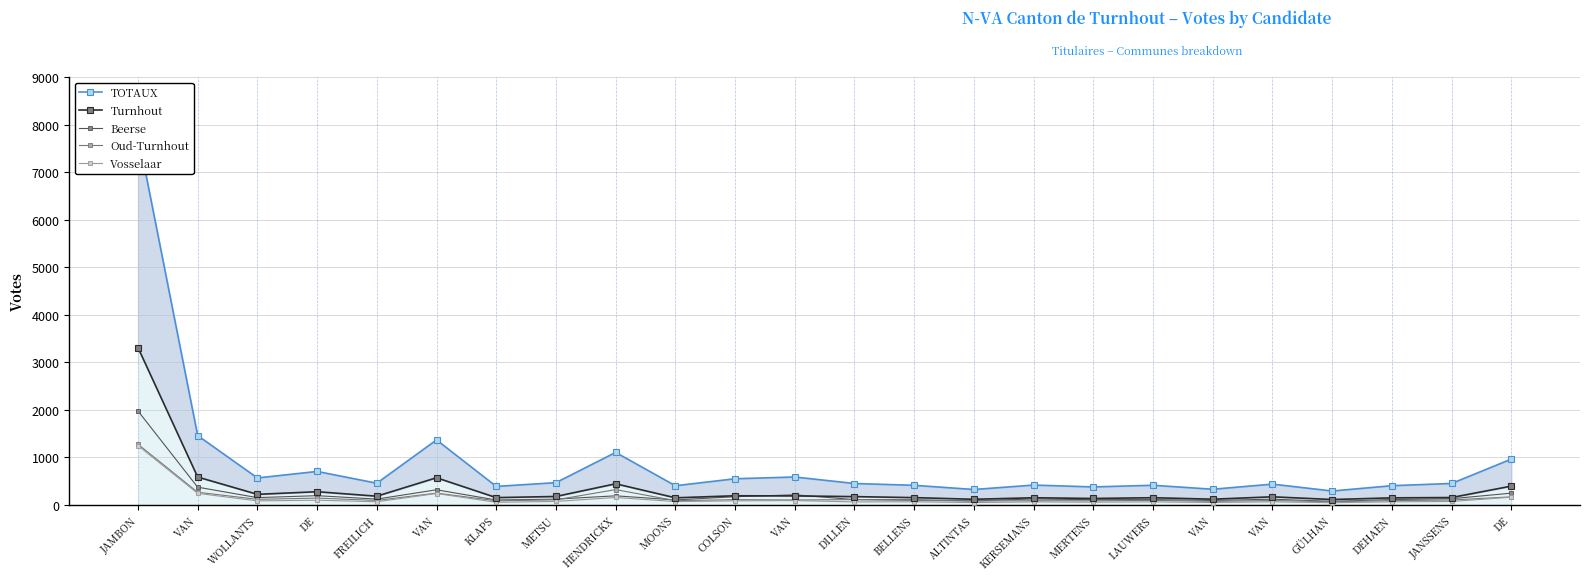

Rank the series by their maximum value, from lowest to highest.

Vosselaar, Oud-Turnhout, Beerse, Turnhout, TOTAUX